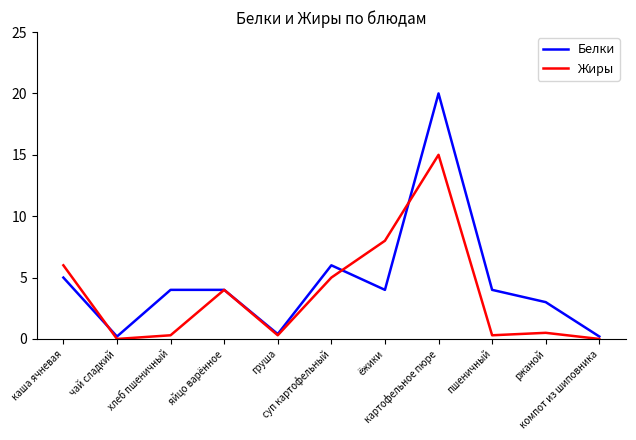

List the series in order of their peak value, lowest first.

Жиры, Белки